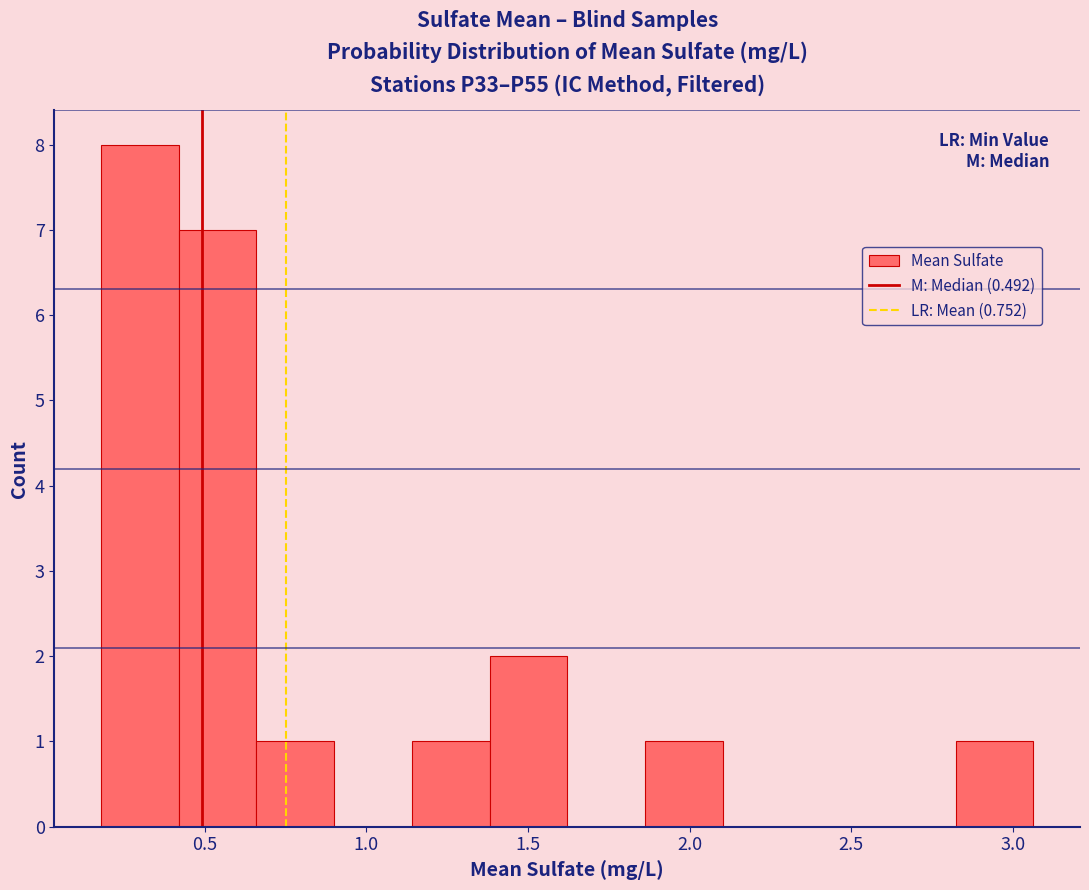

Reading left to right, list every bar in this chart as the range it spans on the x-axis followed by its height. Neither the bar edges nor the heights are printed on the chart, so give them approximately, as read against the axes.

0.20 to 0.40: 8
0.40 to 0.65: 7
0.65 to 0.90: 1
0.90 to 1.15: 0
1.15 to 1.40: 1
1.40 to 1.60: 2
1.60 to 1.85: 0
1.85 to 2.10: 1
2.10 to 2.35: 0
2.35 to 2.60: 0
2.60 to 2.80: 0
2.80 to 3.05: 1